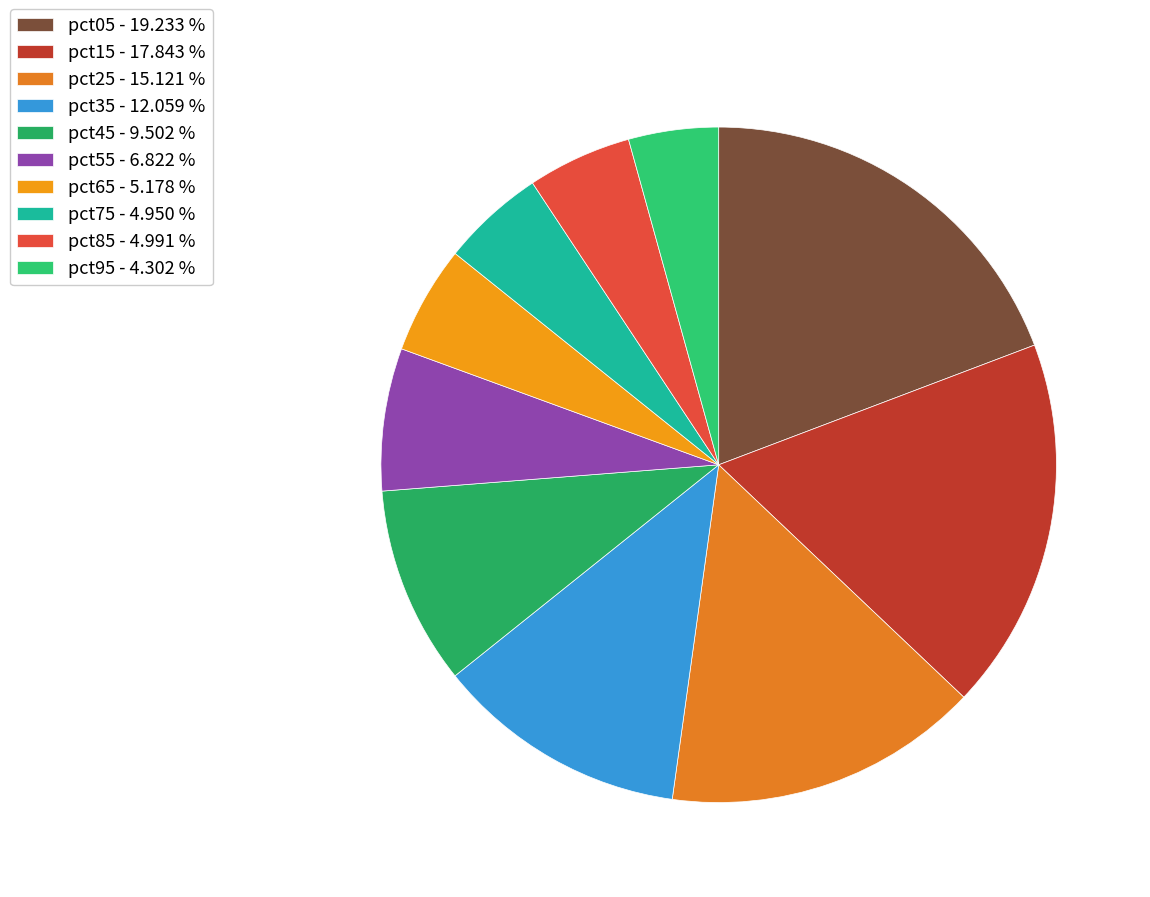

How many slices are in this pie chart?

10